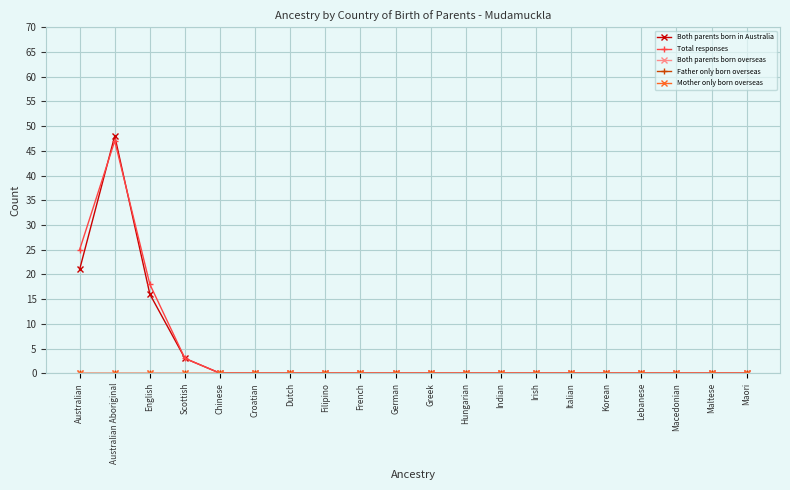

What is the difference between the maximum and minimum values in the Total responses series?

47